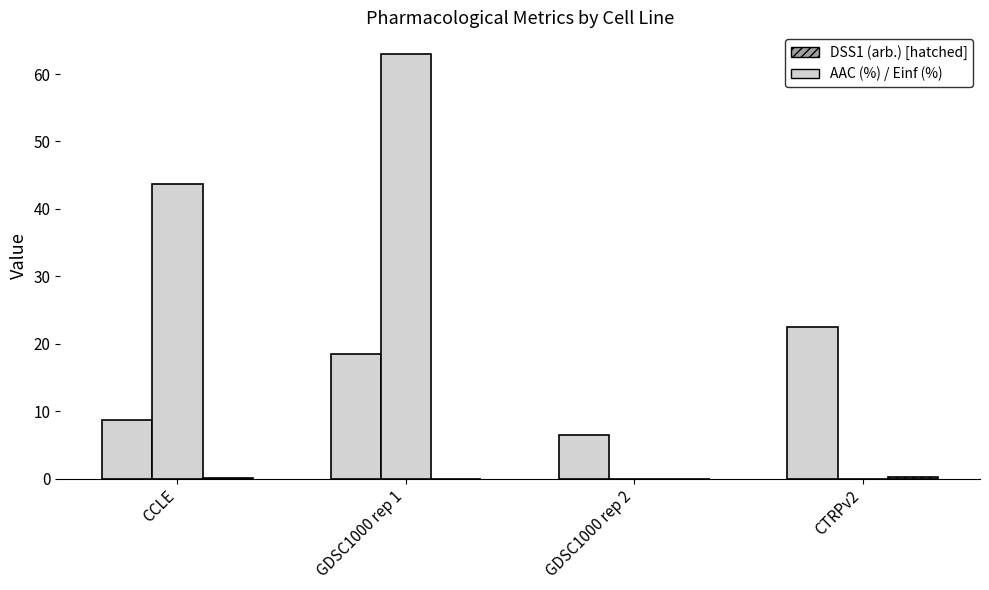

How many groups of bars are there?

4